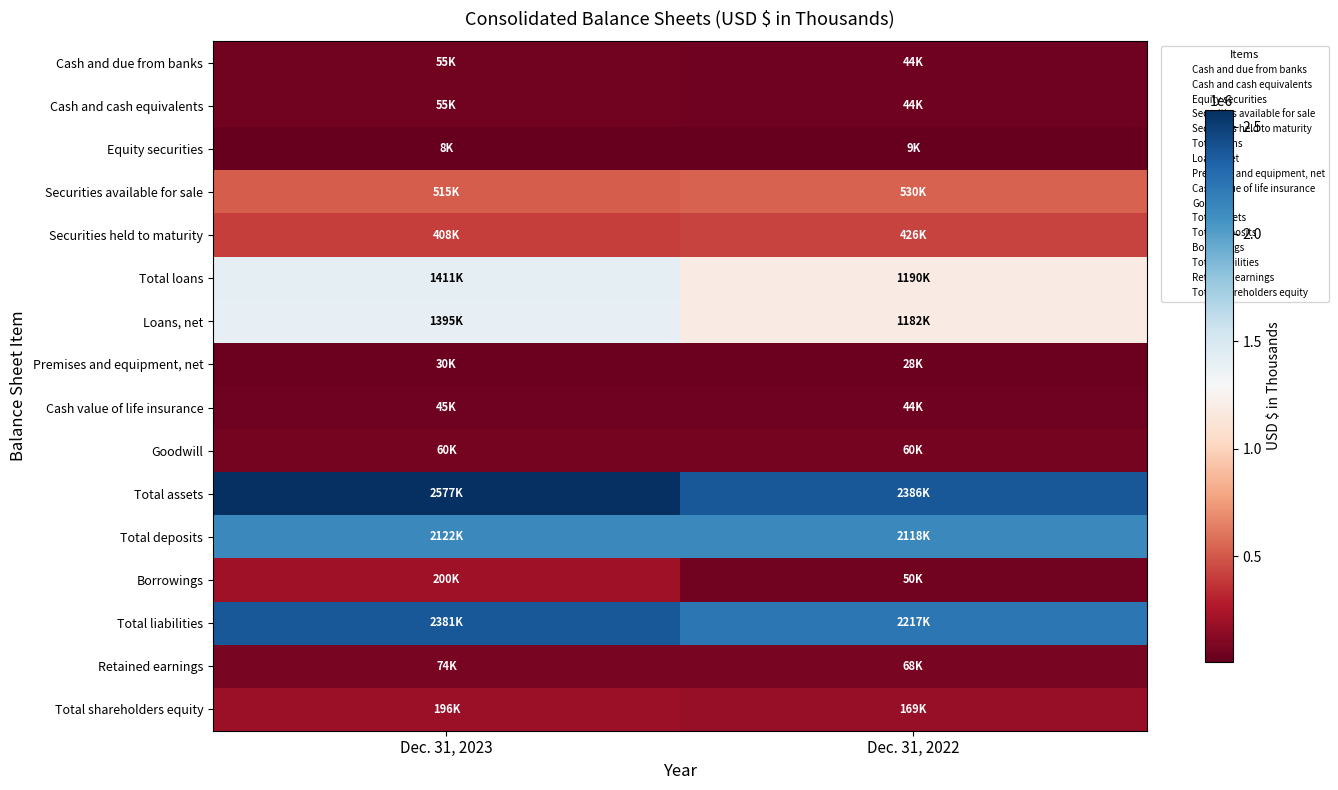

List the series in order of their peak value, highest first.

Total assets, Total liabilities, Total deposits, Total loans, Loans, net, Securities available for sale, Securities held to maturity, Borrowings, Total shareholders equity, Retained earnings, Goodwill, Cash and cash equivalents, Cash and due from banks, Cash value of life insurance, Premises and equipment, net, Equity securities